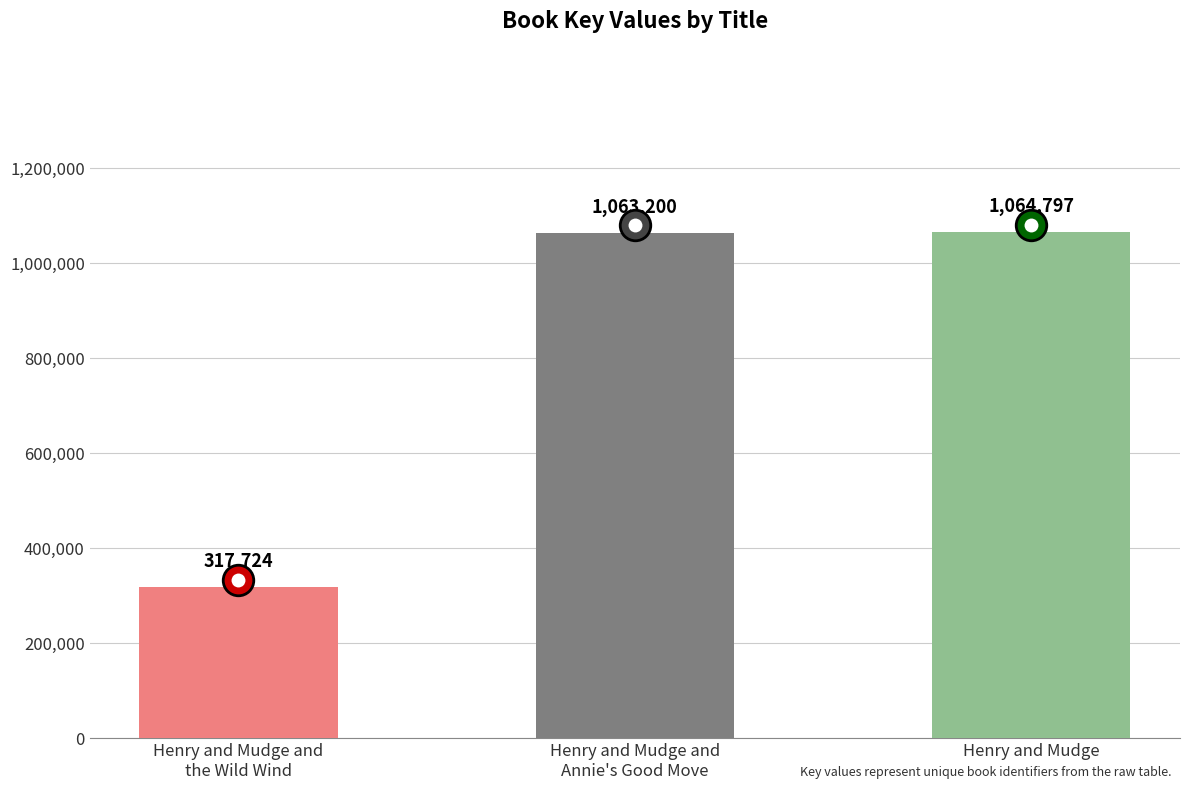

Read the value at Henry and Mudge and
Annie's Good Move.

1063200